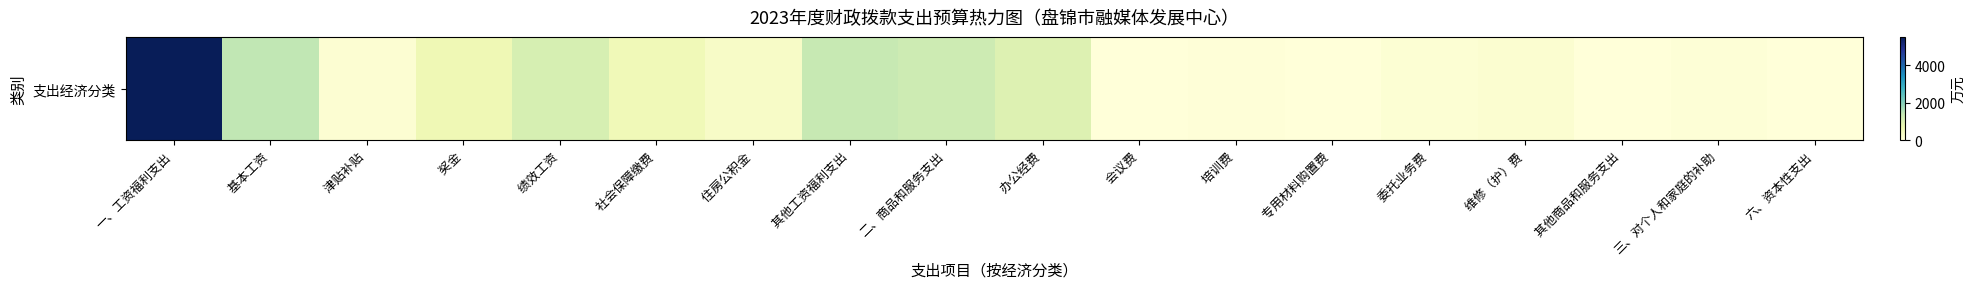

List the labels in order of value, largest first.

一、工资福利支出,     基本工资,     其他工资福利支出, 二、商品和服务支出,     绩效工资,     办公经费,     奖金,     社会保障缴费,     住房公积金,     维修（护）费,     津贴补贴,     委托业务费, 三、对个人和家庭的补助,     培训费, 六、资本性支出,     其他商品和服务支出,     专用材料购置费,     会议费